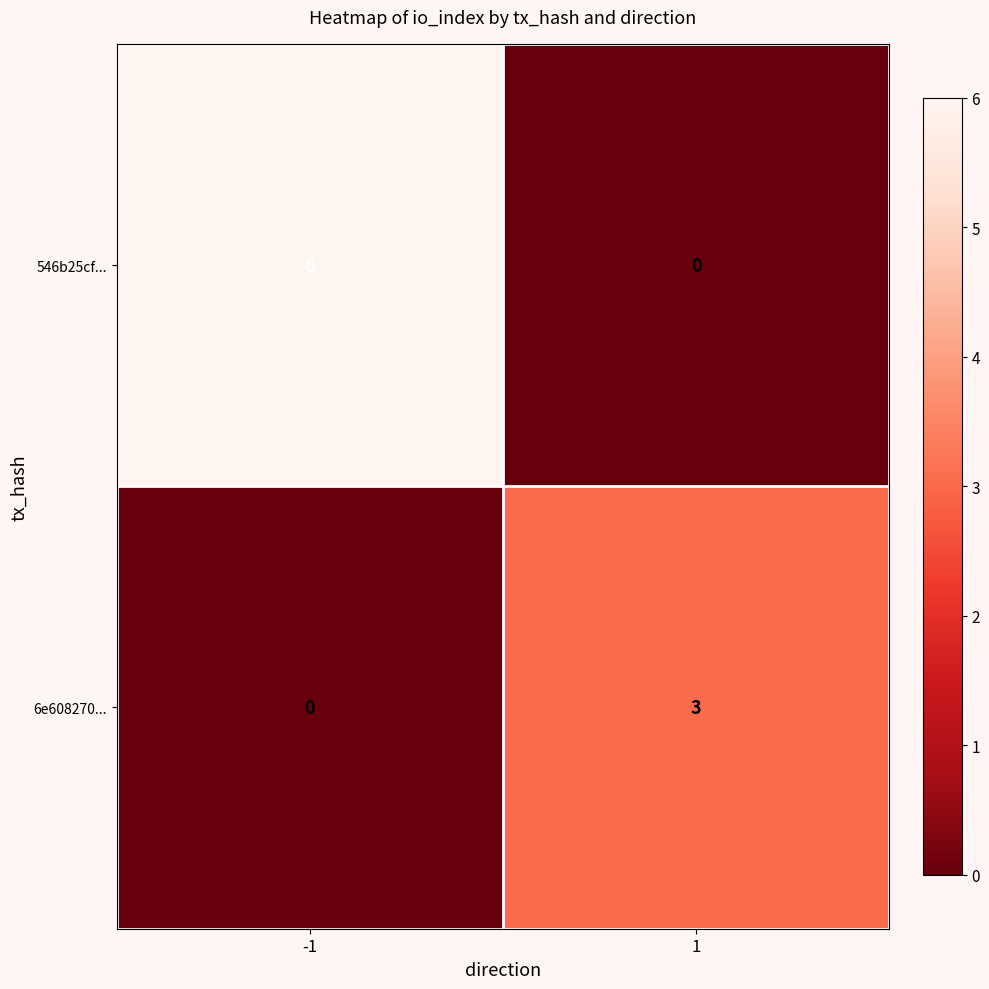

Rank the series at -1 from lowest to highest value.

6e608270..., 546b25cf...